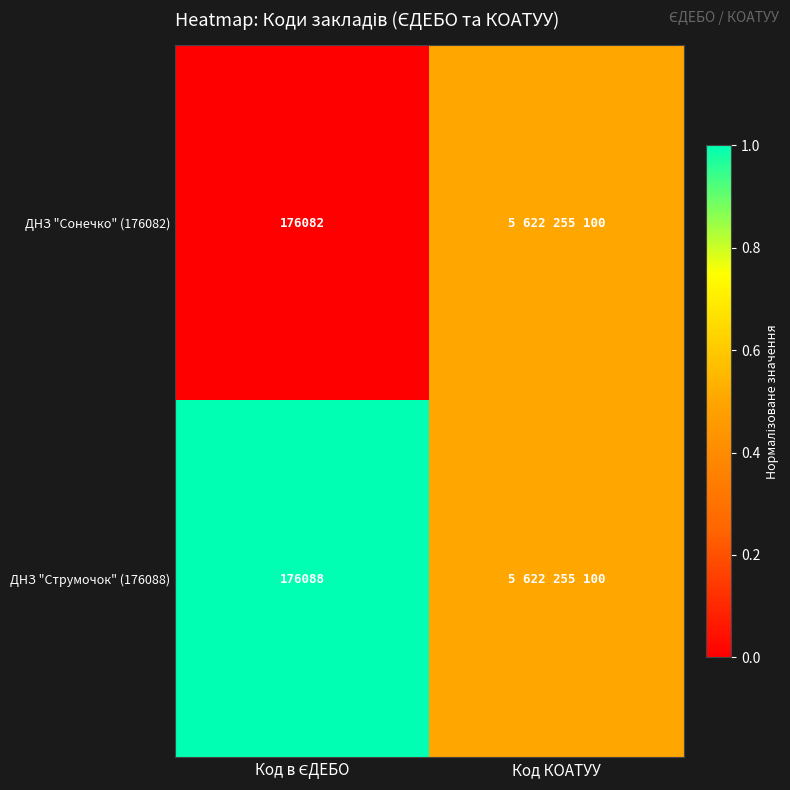

At Код КОАТУУ, list the series in order from largest to smallest.

ДНЗ "Сонечко" (176082), ДНЗ "Струмочок" (176088)